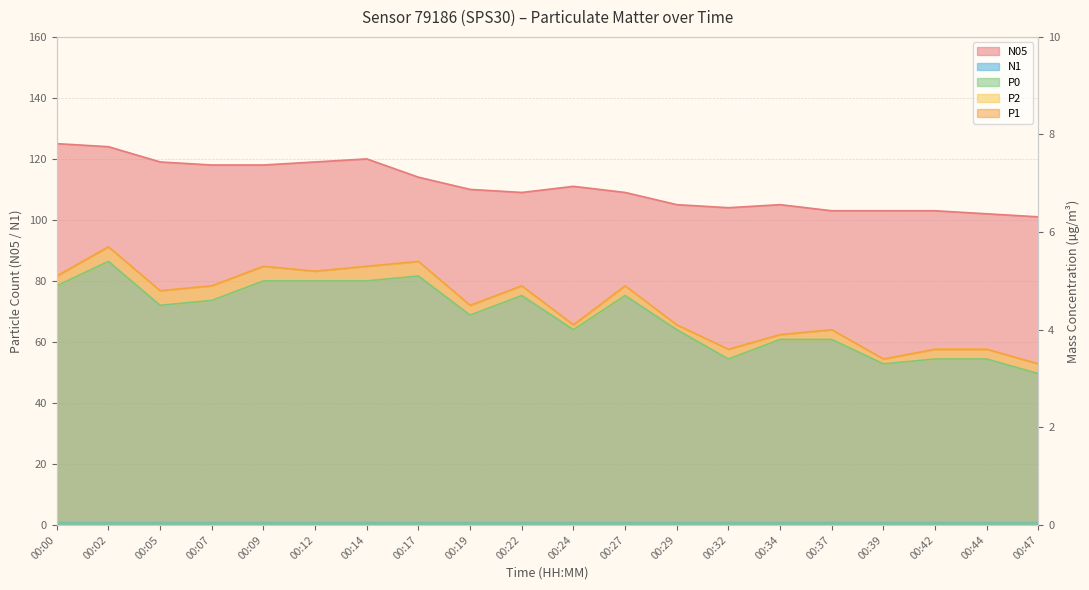

At which label does P0 reach its peak?

00:02